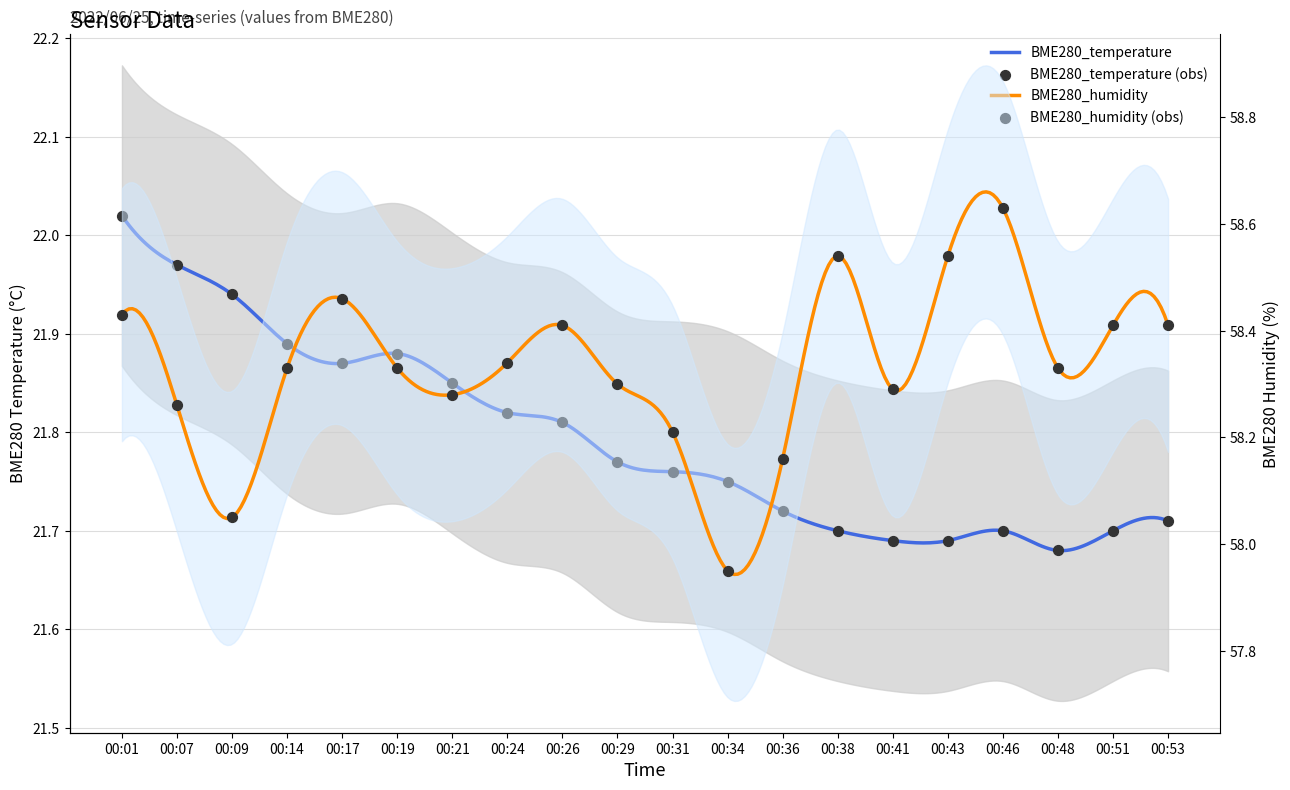

Which series reaches the minimum Y coordinate?

BME280_temperature